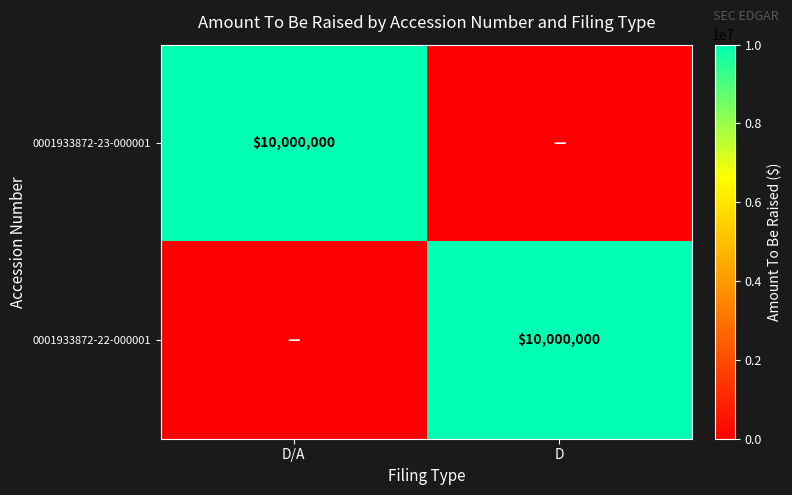

The 0001933872-22-000001 series shows 16061768 at D. True or false?

False